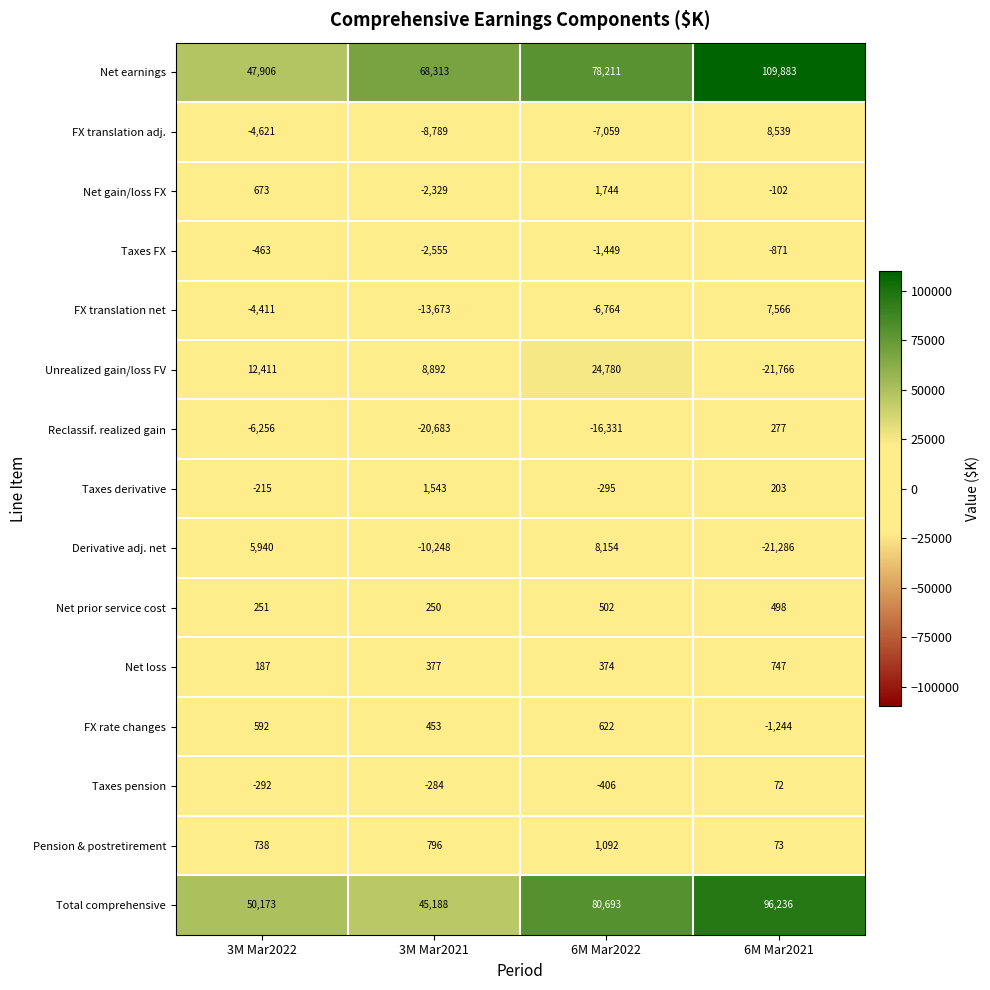

What is the minimum value shown in the chart?

-21766